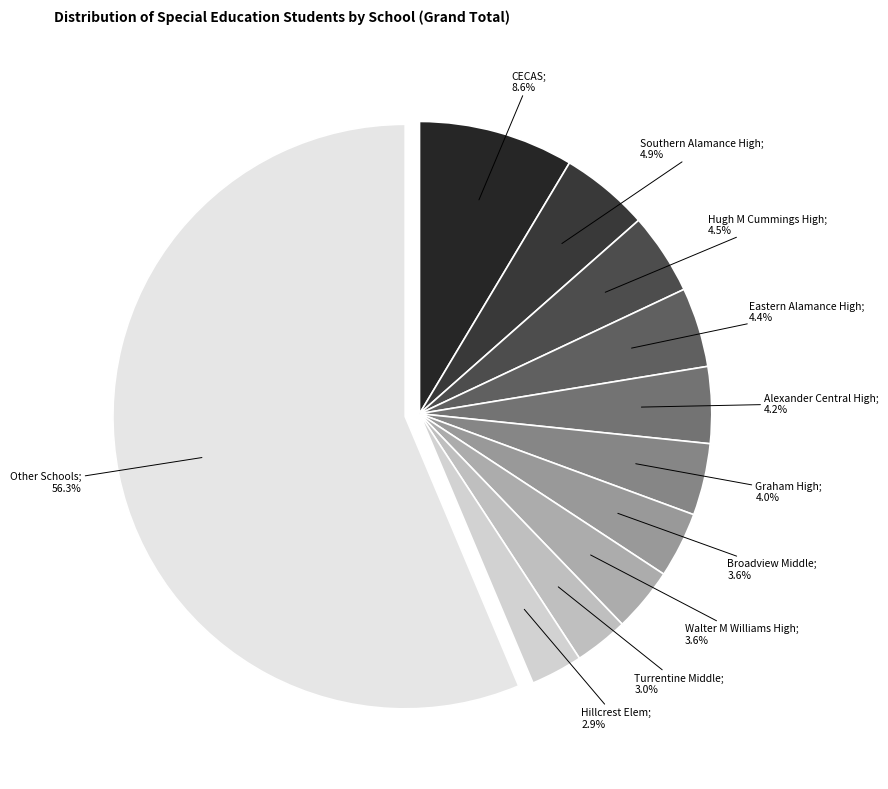

How many segments does this pie chart have?

11